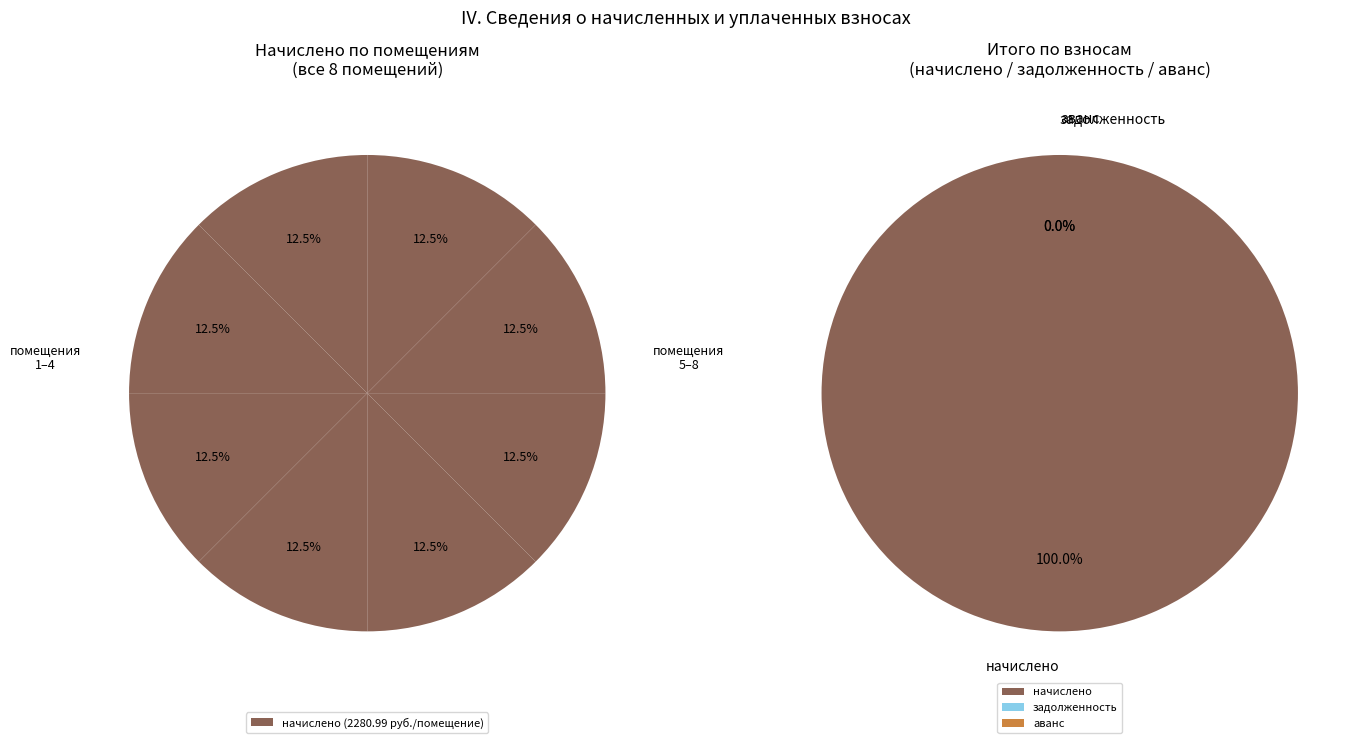

How many slices are in this pie chart?

8